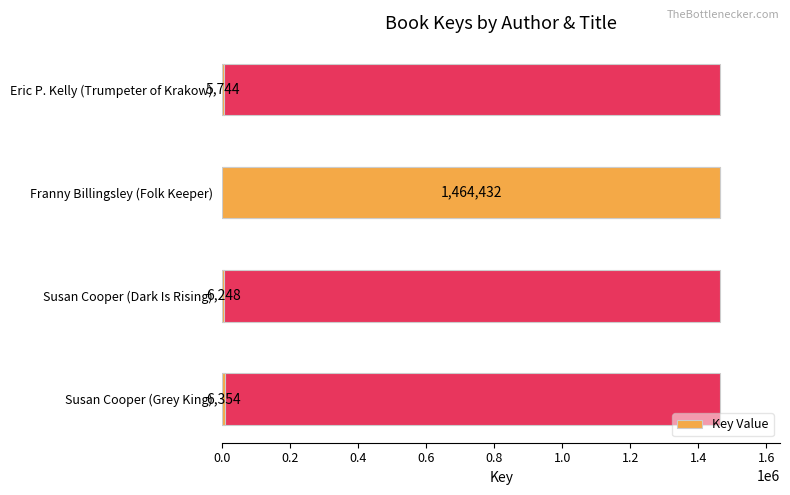

How many bars are there in total?

4